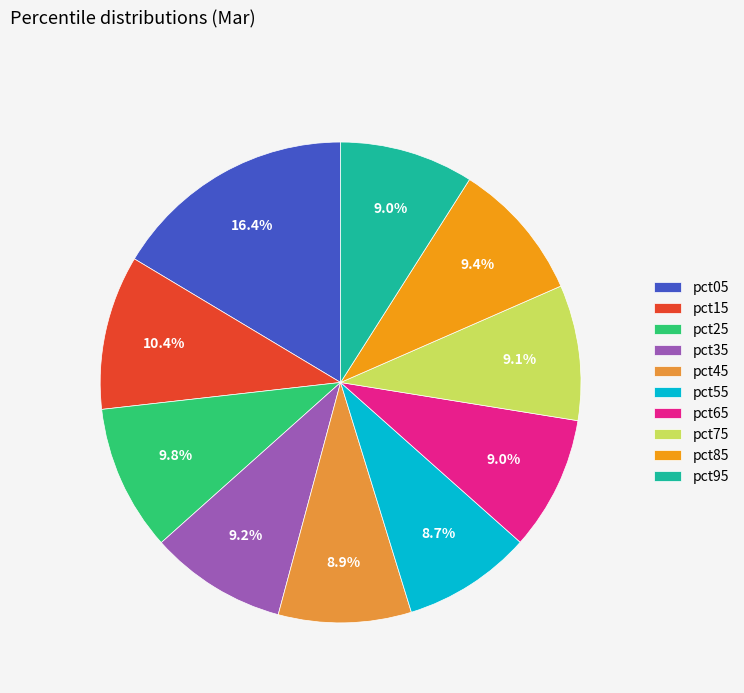

Is it true that pct65 is 1% of the pie?

False